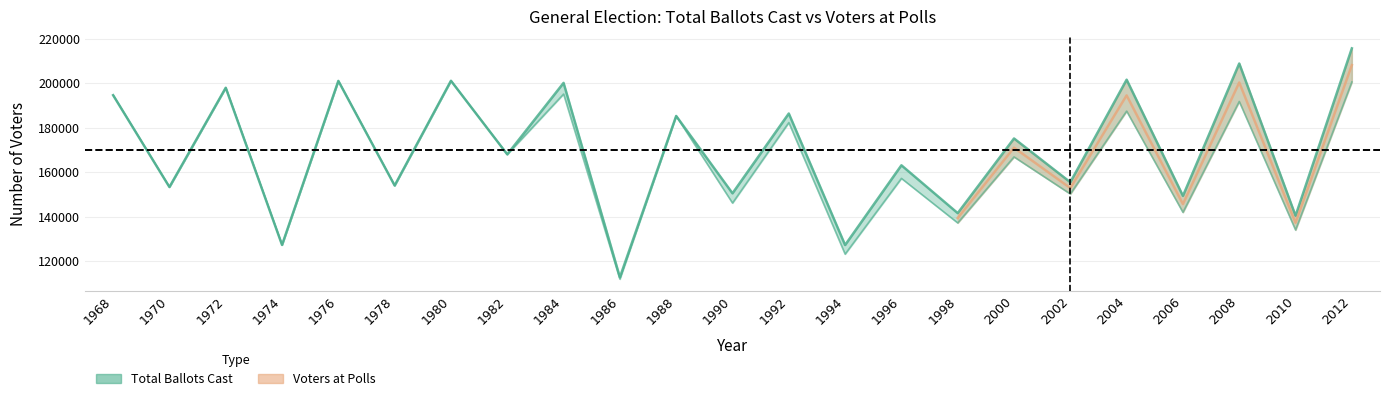

True or false: Total Ballots Cast (General) and Voters at Polls (General) cross at least once.

False